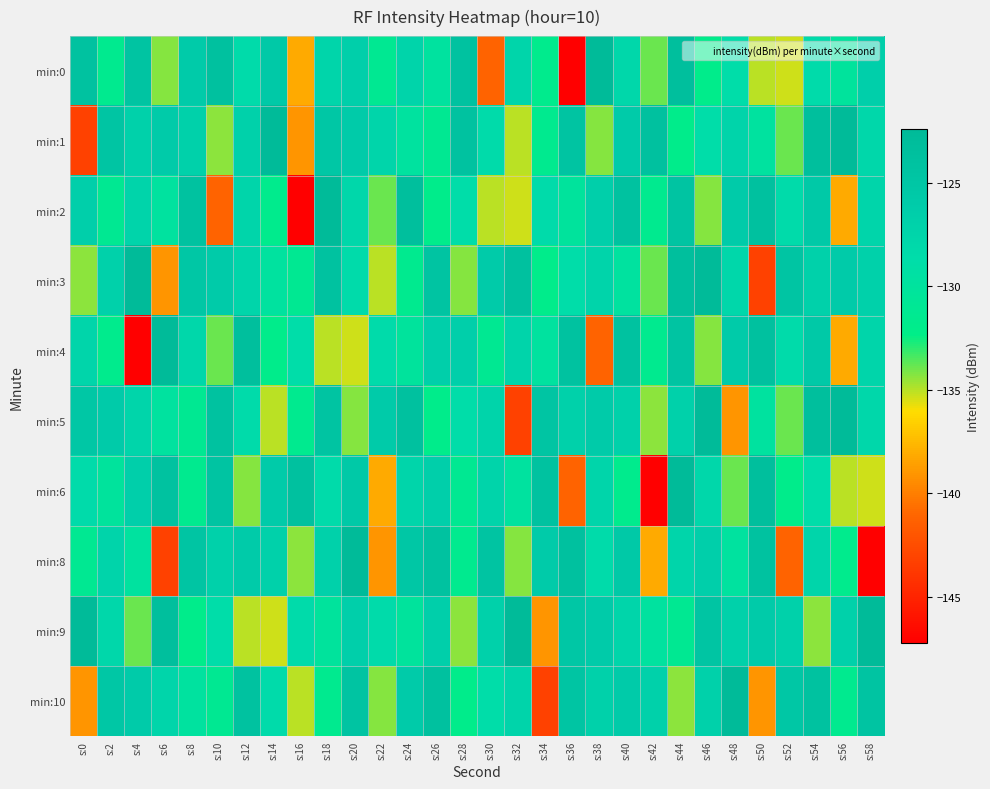

Reading left to right, list all the values displayed in this chart.

min:0: s:0=-124.1	s:2=-131.5	s:4=-124.6	s:6=-134.3	s:8=-126.0	s:10=-123.9	s:12=-128.4	s:14=-125.6	s:16=-138.1	s:18=-127.5	s:20=-126.7	s:22=-131.2	s:24=-127.4	s:26=-129.8	s:28=-124.0	s:30=-141.2	s:32=-127.6	s:34=-131.8	s:36=-147.2	s:38=-122.5	s:40=-127.9	s:42=-133.9	s:44=-123.5	s:46=-131.9	s:48=-128.6	s:50=-135.1	s:52=-135.3	s:54=-128.5	s:56=-130.1	s:58=-126.7
min:1: s:0=-143.3	s:2=-124.7	s:4=-127.0	s:6=-126.1	s:8=-127.0	s:10=-134.4	s:12=-127.0	s:14=-122.4	s:16=-139.1	s:18=-125.2	s:20=-126.1	s:22=-127.6	s:24=-129.8	s:26=-131.2	s:28=-124.1	s:30=-128.4	s:32=-135.1	s:34=-131.5	s:36=-124.6	s:38=-134.3	s:40=-126.0	s:42=-123.9	s:44=-131.9	s:46=-128.6	s:48=-127.4	s:50=-129.8	s:52=-133.9	s:54=-123.5	s:56=-122.5	s:58=-127.9
min:2: s:0=-126.7	s:2=-131.2	s:4=-127.4	s:6=-129.8	s:8=-124.0	s:10=-141.2	s:12=-127.6	s:14=-131.8	s:16=-147.2	s:18=-122.5	s:20=-127.9	s:22=-133.9	s:24=-123.5	s:26=-131.9	s:28=-128.6	s:30=-135.1	s:32=-135.3	s:34=-128.5	s:36=-130.1	s:38=-126.7	s:40=-124.1	s:42=-131.5	s:44=-124.6	s:46=-134.3	s:48=-126.0	s:50=-123.9	s:52=-128.4	s:54=-125.6	s:56=-138.1	s:58=-127.5
min:3: s:0=-134.4	s:2=-127.0	s:4=-122.4	s:6=-139.1	s:8=-125.2	s:10=-126.1	s:12=-127.6	s:14=-129.8	s:16=-131.2	s:18=-124.1	s:20=-128.4	s:22=-135.1	s:24=-131.5	s:26=-124.6	s:28=-134.3	s:30=-126.0	s:32=-123.9	s:34=-131.9	s:36=-128.6	s:38=-127.4	s:40=-129.8	s:42=-133.9	s:44=-123.5	s:46=-122.5	s:48=-127.9	s:50=-143.3	s:52=-124.7	s:54=-127.0	s:56=-126.1	s:58=-127.0
min:4: s:0=-127.6	s:2=-131.8	s:4=-147.2	s:6=-122.5	s:8=-127.9	s:10=-133.9	s:12=-123.5	s:14=-131.9	s:16=-128.6	s:18=-135.1	s:20=-135.3	s:22=-128.5	s:24=-130.1	s:26=-126.7	s:28=-126.7	s:30=-131.2	s:32=-127.4	s:34=-129.8	s:36=-124.0	s:38=-141.2	s:40=-124.1	s:42=-131.5	s:44=-124.6	s:46=-134.3	s:48=-126.0	s:50=-123.9	s:52=-128.4	s:54=-125.6	s:56=-138.1	s:58=-127.5
min:5: s:0=-125.2	s:2=-126.1	s:4=-127.6	s:6=-129.8	s:8=-131.2	s:10=-124.1	s:12=-128.4	s:14=-135.1	s:16=-131.5	s:18=-124.6	s:20=-134.3	s:22=-126.0	s:24=-123.9	s:26=-131.9	s:28=-128.6	s:30=-127.4	s:32=-143.3	s:34=-124.7	s:36=-127.0	s:38=-126.1	s:40=-127.0	s:42=-134.4	s:44=-127.0	s:46=-122.4	s:48=-139.1	s:50=-129.8	s:52=-133.9	s:54=-123.5	s:56=-122.5	s:58=-127.9
min:6: s:0=-128.5	s:2=-130.1	s:4=-126.7	s:6=-124.1	s:8=-131.5	s:10=-124.6	s:12=-134.3	s:14=-126.0	s:16=-123.9	s:18=-128.4	s:20=-125.6	s:22=-138.1	s:24=-127.5	s:26=-126.7	s:28=-131.2	s:30=-127.4	s:32=-129.8	s:34=-124.0	s:36=-141.2	s:38=-127.6	s:40=-131.8	s:42=-147.2	s:44=-122.5	s:46=-127.9	s:48=-133.9	s:50=-123.5	s:52=-131.9	s:54=-128.6	s:56=-135.1	s:58=-135.3
min:8: s:0=-131.2	s:2=-127.4	s:4=-129.8	s:6=-143.3	s:8=-124.7	s:10=-127.0	s:12=-126.1	s:14=-127.0	s:16=-134.4	s:18=-127.0	s:20=-122.4	s:22=-139.1	s:24=-125.2	s:26=-124.1	s:28=-131.5	s:30=-124.6	s:32=-134.3	s:34=-126.0	s:36=-123.9	s:38=-128.4	s:40=-125.6	s:42=-138.1	s:44=-127.5	s:46=-126.7	s:48=-129.8	s:50=-124.0	s:52=-141.2	s:54=-127.6	s:56=-131.8	s:58=-147.2
min:9: s:0=-122.5	s:2=-127.9	s:4=-133.9	s:6=-123.5	s:8=-131.9	s:10=-128.6	s:12=-135.1	s:14=-135.3	s:16=-128.5	s:18=-130.1	s:20=-126.7	s:22=-128.5	s:24=-130.1	s:26=-126.7	s:28=-134.4	s:30=-127.0	s:32=-122.4	s:34=-139.1	s:36=-125.2	s:38=-126.1	s:40=-127.6	s:42=-129.8	s:44=-131.2	s:46=-124.7	s:48=-127.0	s:50=-126.1	s:52=-127.0	s:54=-134.4	s:56=-127.0	s:58=-122.4
min:10: s:0=-139.1	s:2=-125.2	s:4=-126.1	s:6=-127.6	s:8=-129.8	s:10=-131.2	s:12=-124.1	s:14=-128.4	s:16=-135.1	s:18=-131.5	s:20=-124.6	s:22=-134.3	s:24=-126.0	s:26=-123.9	s:28=-131.9	s:30=-128.6	s:32=-127.4	s:34=-143.3	s:36=-124.7	s:38=-127.0	s:40=-126.1	s:42=-127.0	s:44=-134.4	s:46=-127.0	s:48=-122.4	s:50=-139.1	s:52=-125.2	s:54=-124.1	s:56=-131.5	s:58=-124.6